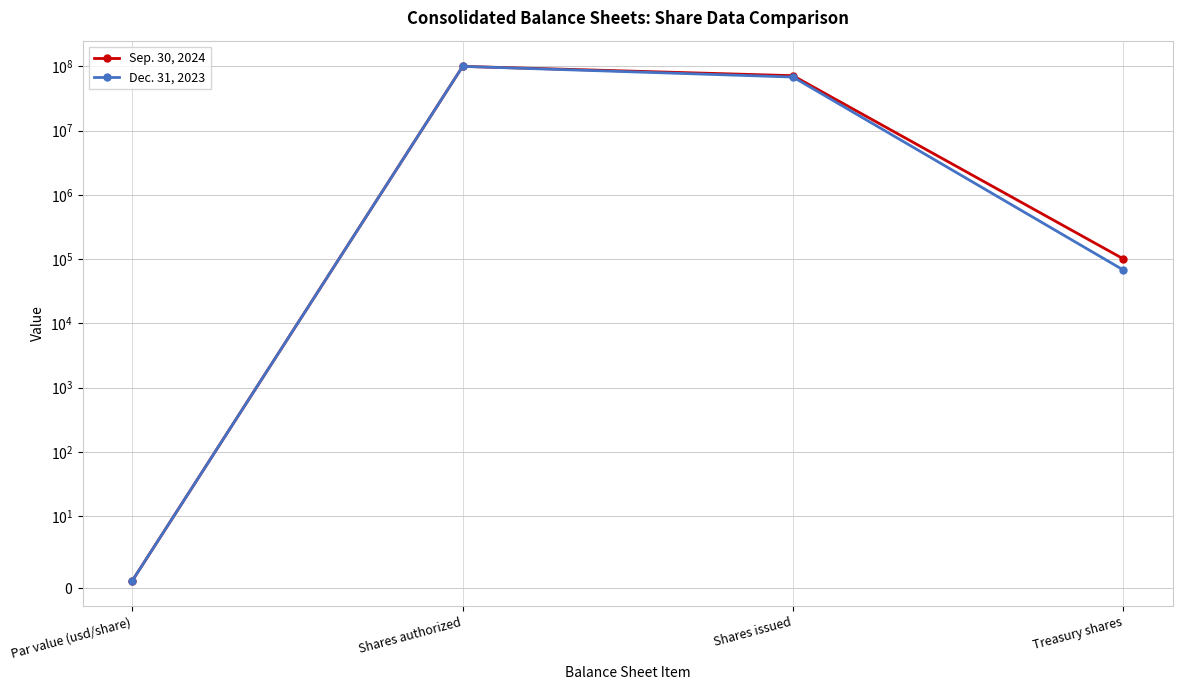

Rank the series at Par value (usd/share) from lowest to highest value.

Sep. 30, 2024, Dec. 31, 2023